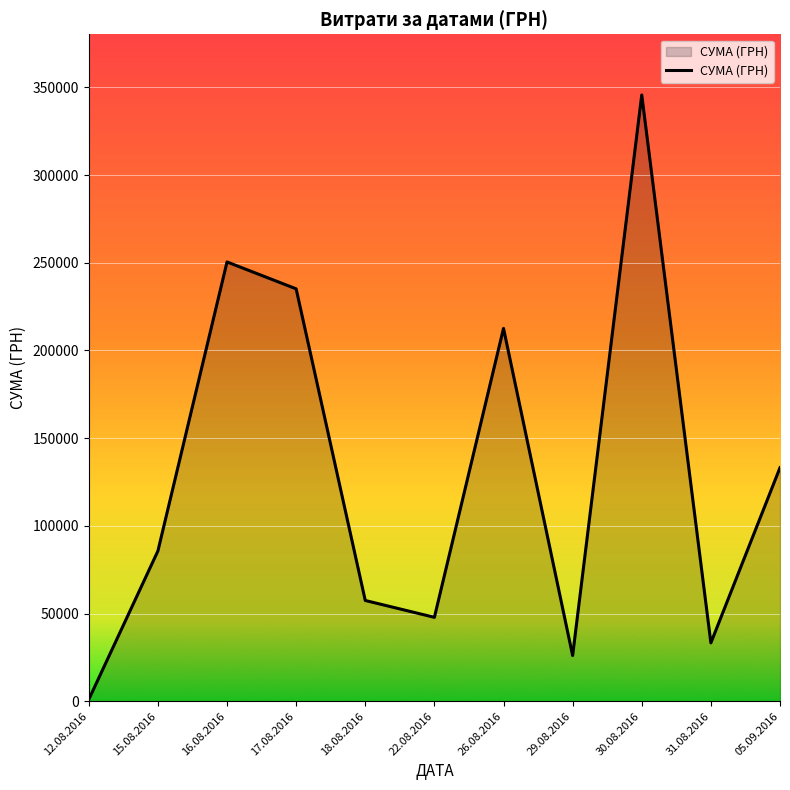

What is the maximum value shown in the chart?

345687.3